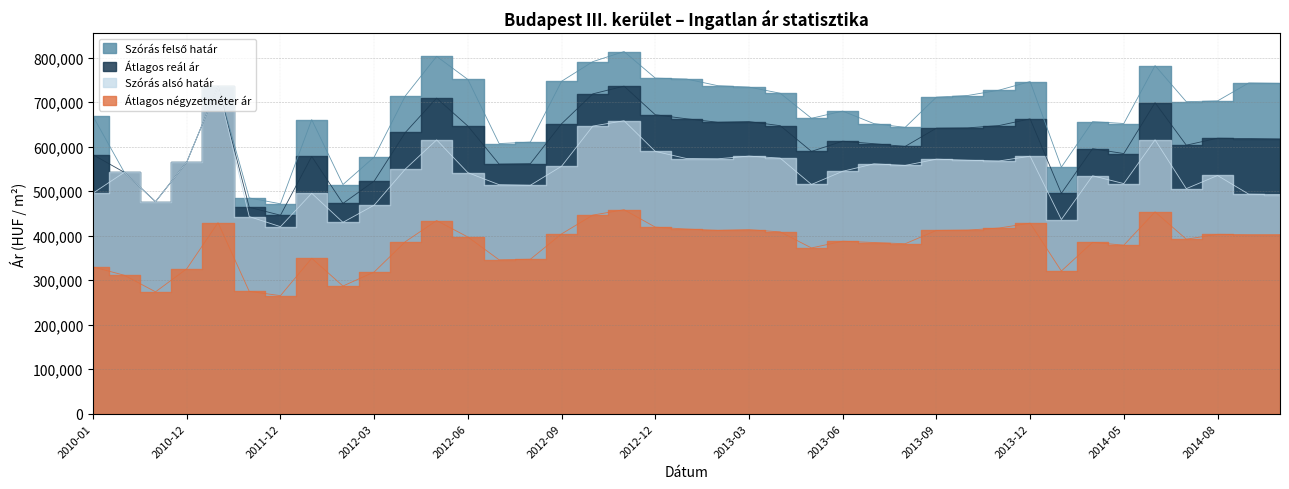

At which category does Átlagos négyzetméter ár reach its first local peak?

2011-05